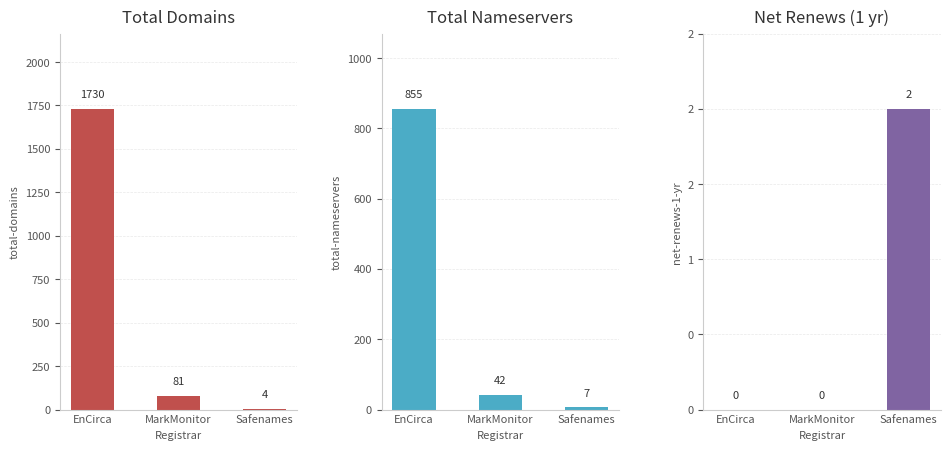

Does the chart contain any negative values?

No